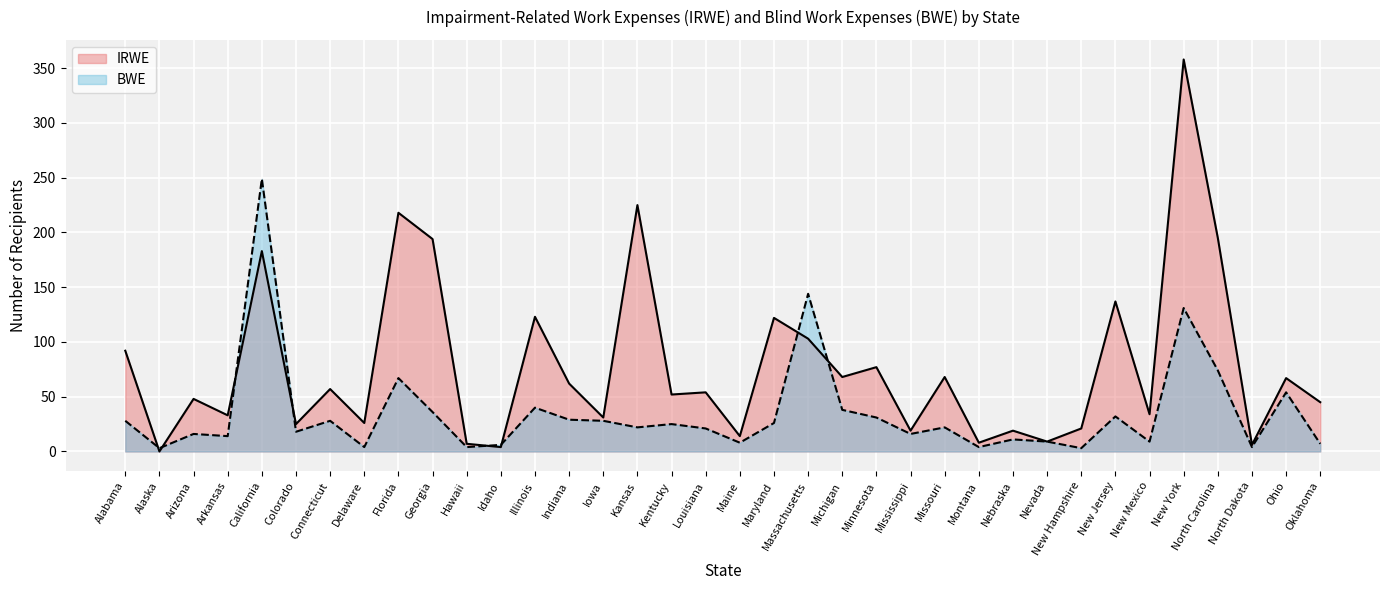

Which has a higher value, Delaware or Connecticut?

Connecticut